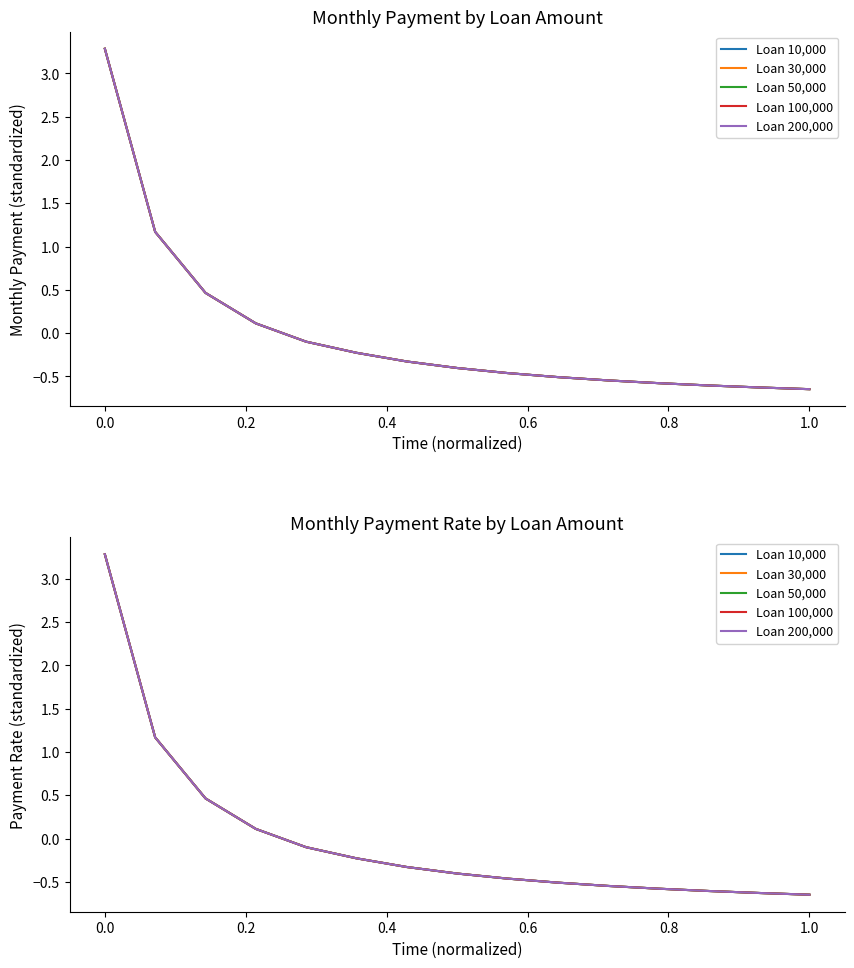

How many series are shown in this chart?

5